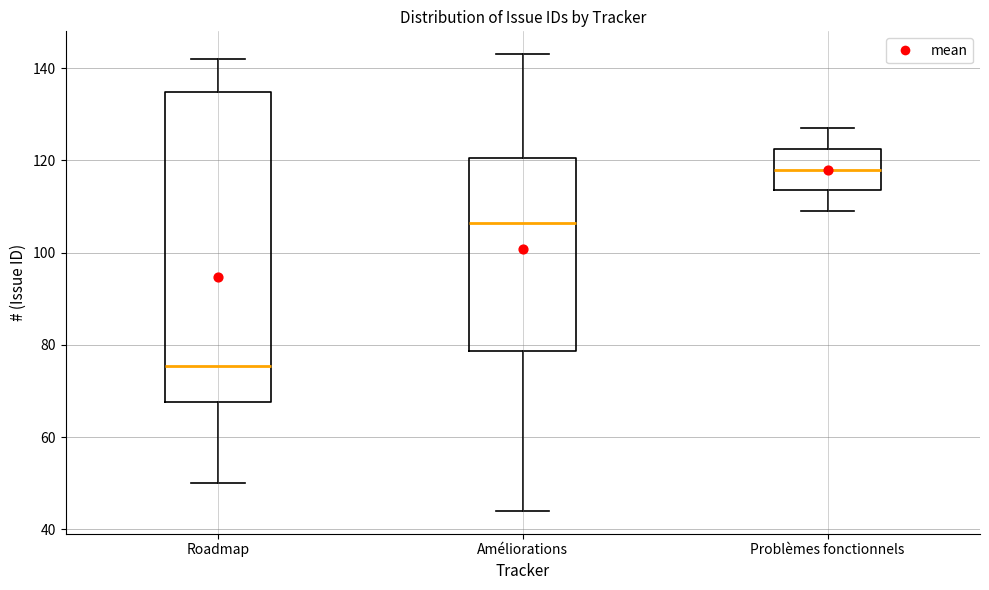

Where is the lower edge of the box for Roadmap on the y-axis? The values are not printed on the chart, so give them approximately, as read against the axis.

68